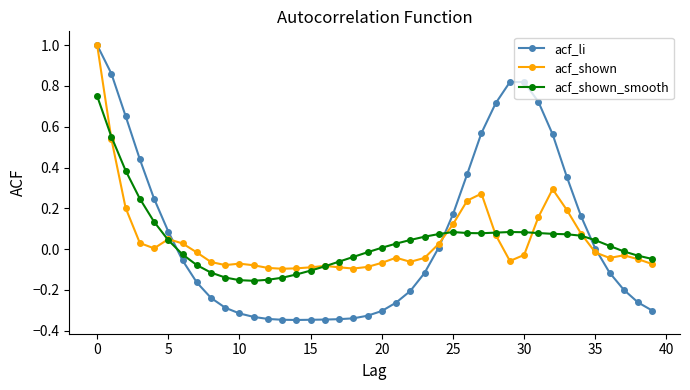

What are all the series names shown in the legend?

acf_li, acf_shown, acf_shown_smooth